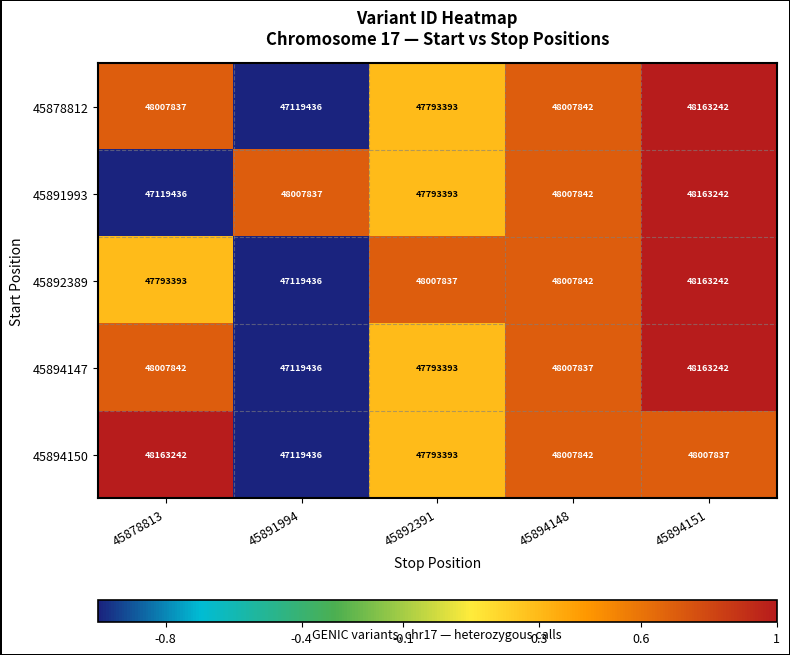

What is the difference between the highest and lowest values at 45891994?

888401